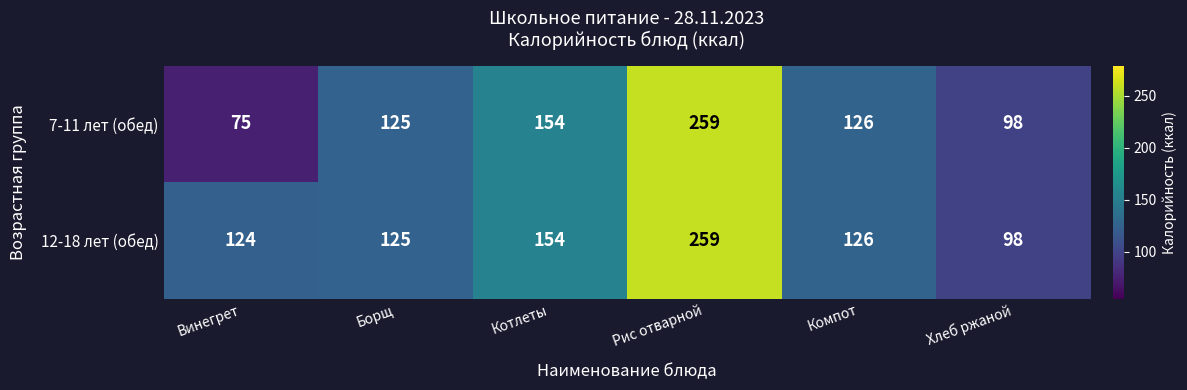

Is it true that 7-11 лет (обед) equals 98 at Хлеб ржаной?

True